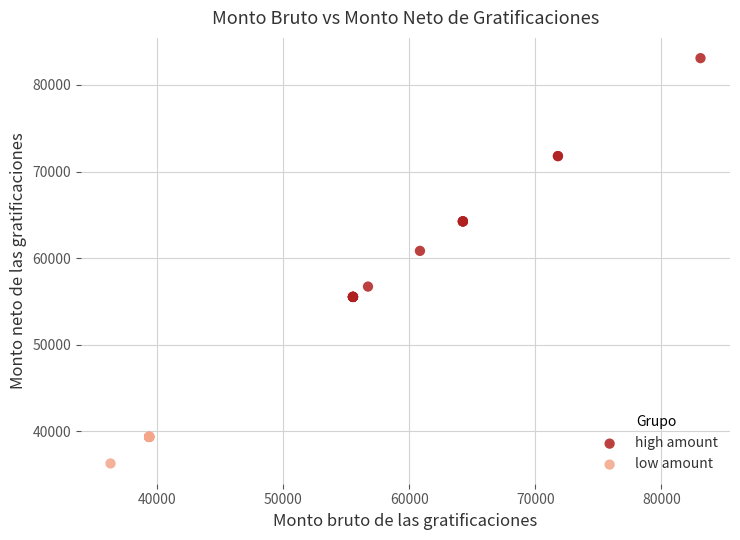

Which series has the largest Y range (max minus min)?

high amount